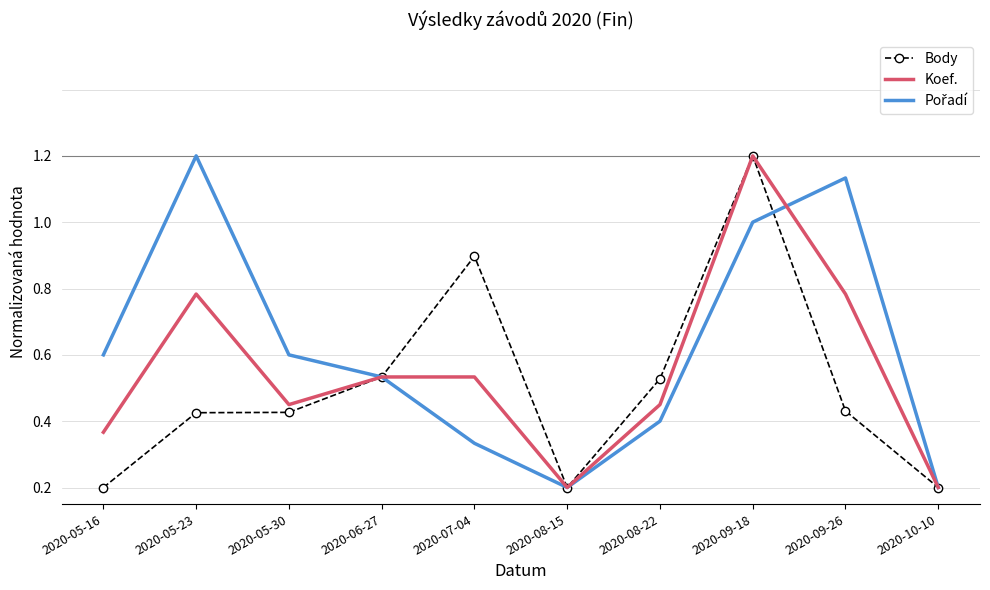

What is the approximate value of Body at 2020-08-22?

0.3